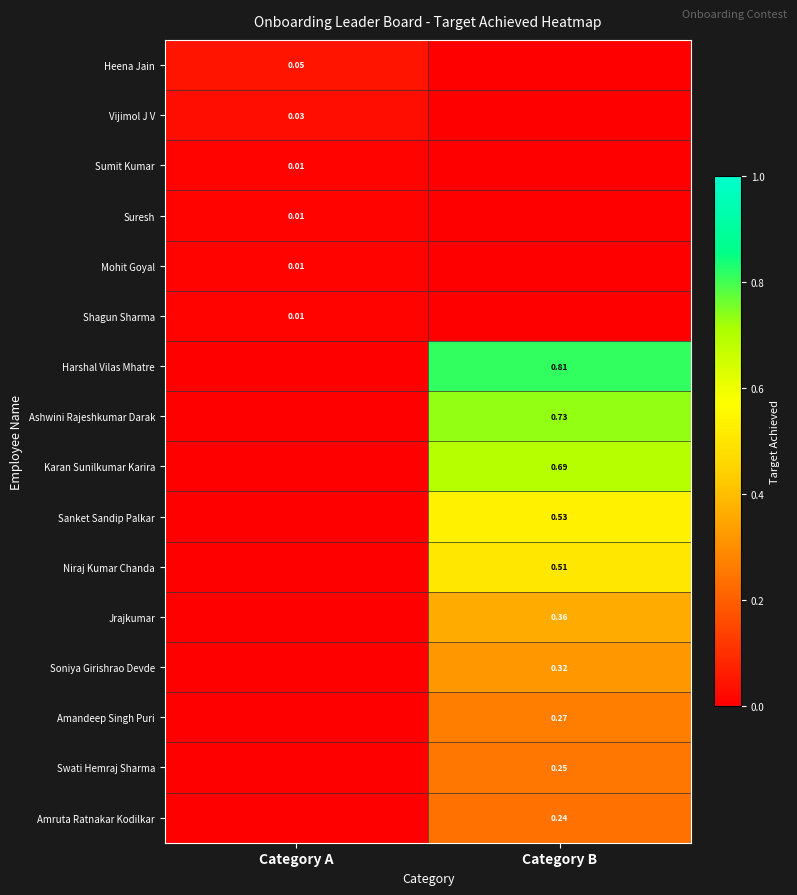

At which label is Sumit Kumar closest to 0?

Category B